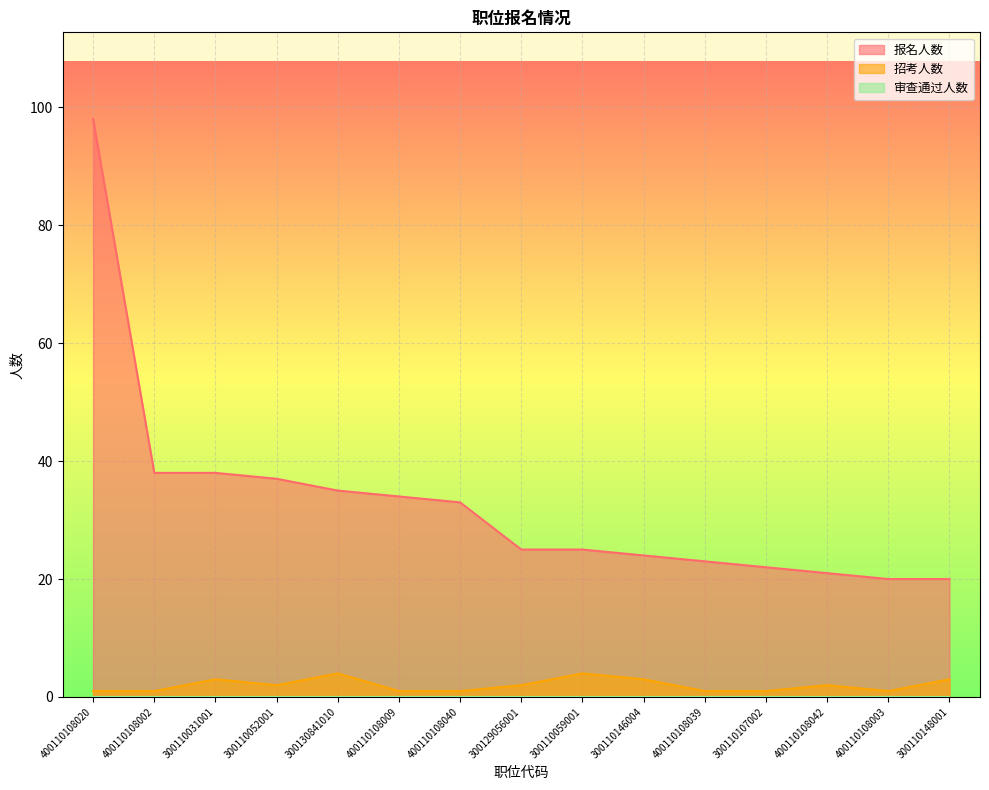

What is the spread (max minus min) of values at 400110108009?

34